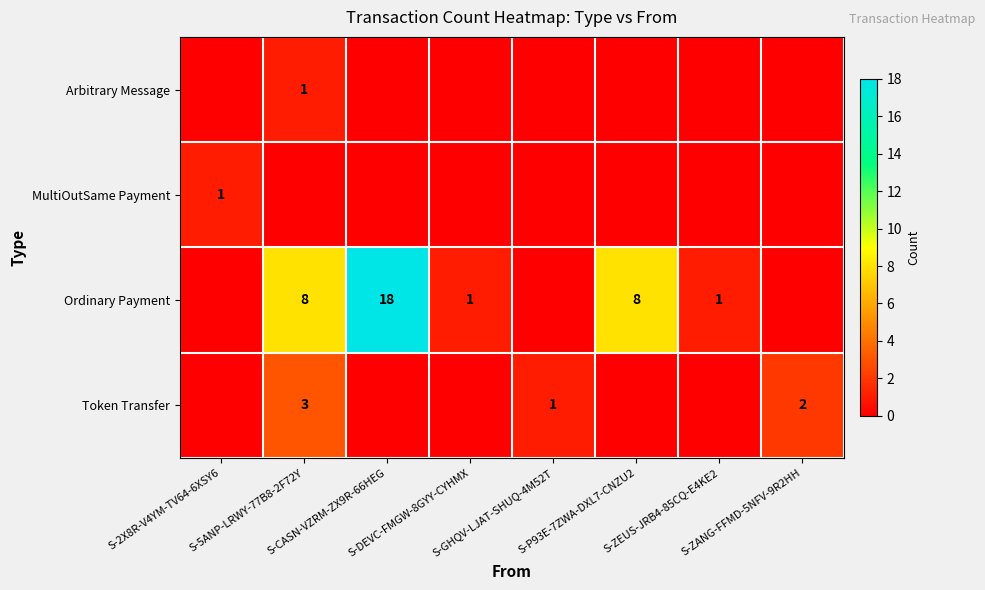

What is the difference between the maximum and minimum values in the Token Transfer series?

3